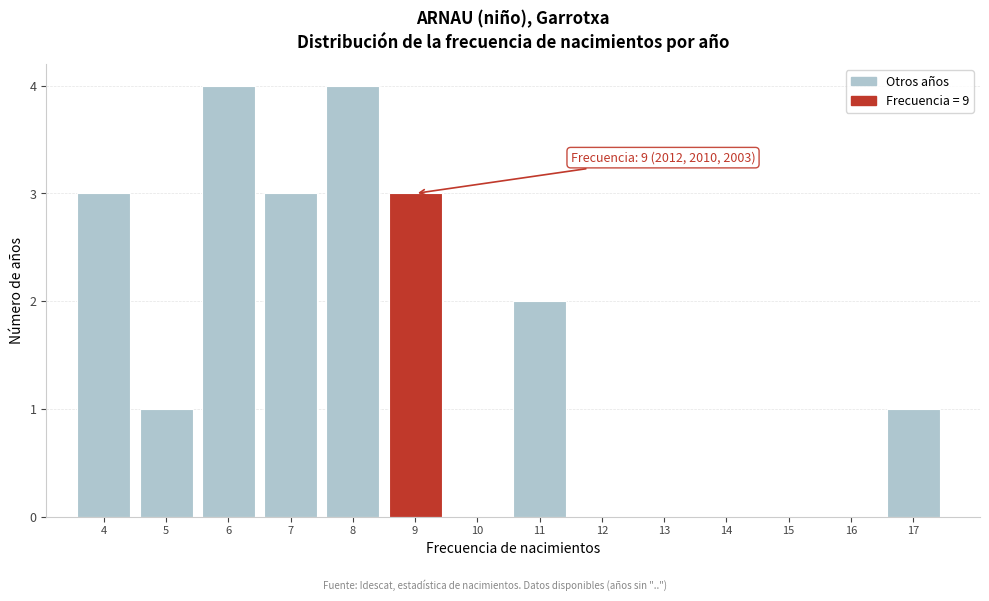

Reading right to left, extract all data points from this chart.

17=1	16=0	15=0	14=0	13=0	12=0	11=2	10=0	9=3	8=4	7=3	6=4	5=1	4=3